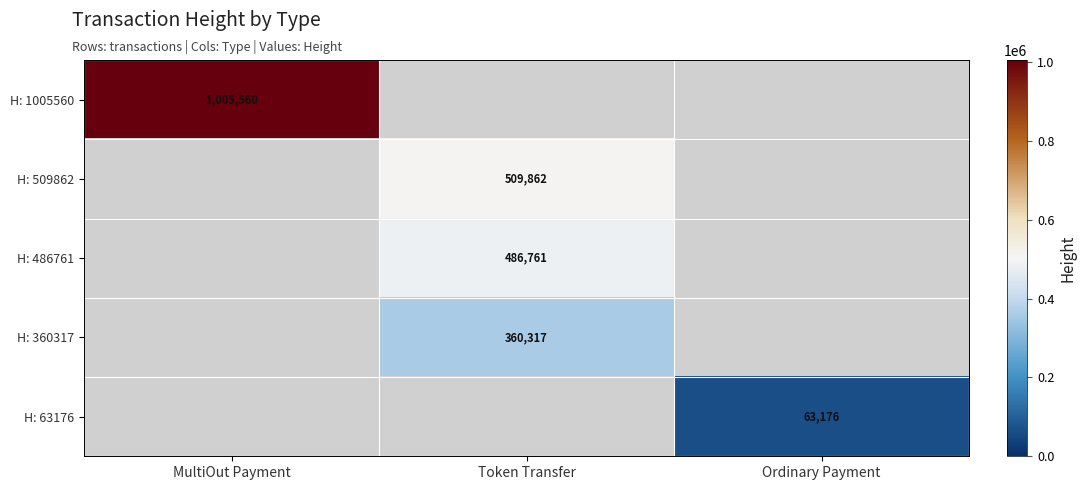

The value of H: 509862 at Token Transfer is 147178. True or false?

False